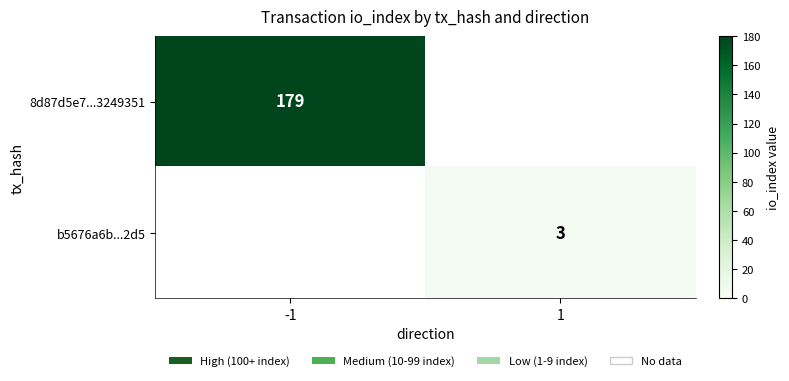

The 8d87d5e7...3249351 series shows 316 at -1. True or false?

False